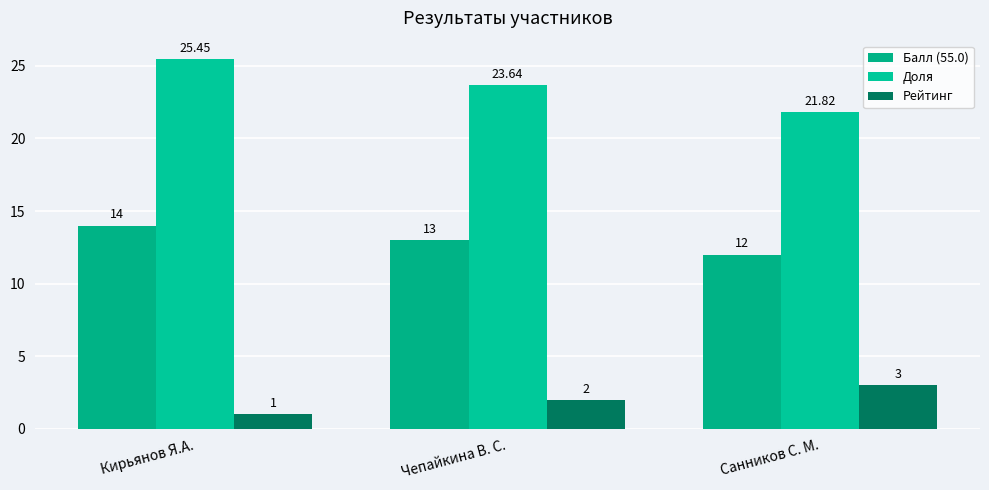

List the series in order of their peak value, highest first.

Доля, Балл (55.0), Рейтинг